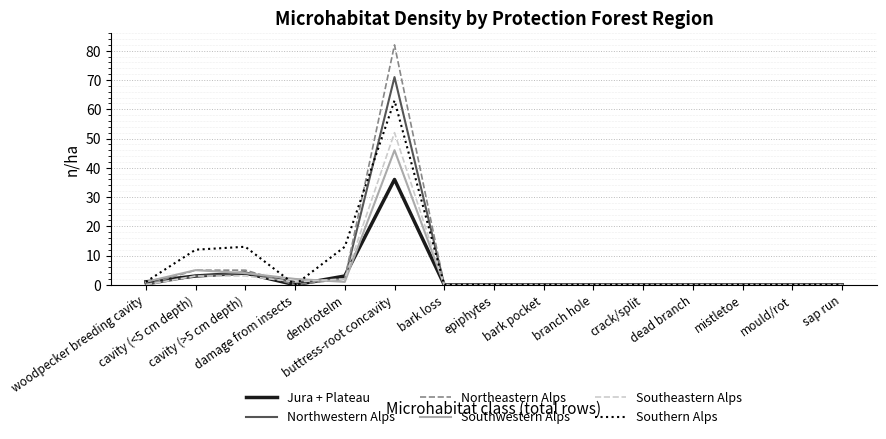

What is the highest value of the Southwestern Alps series?

46